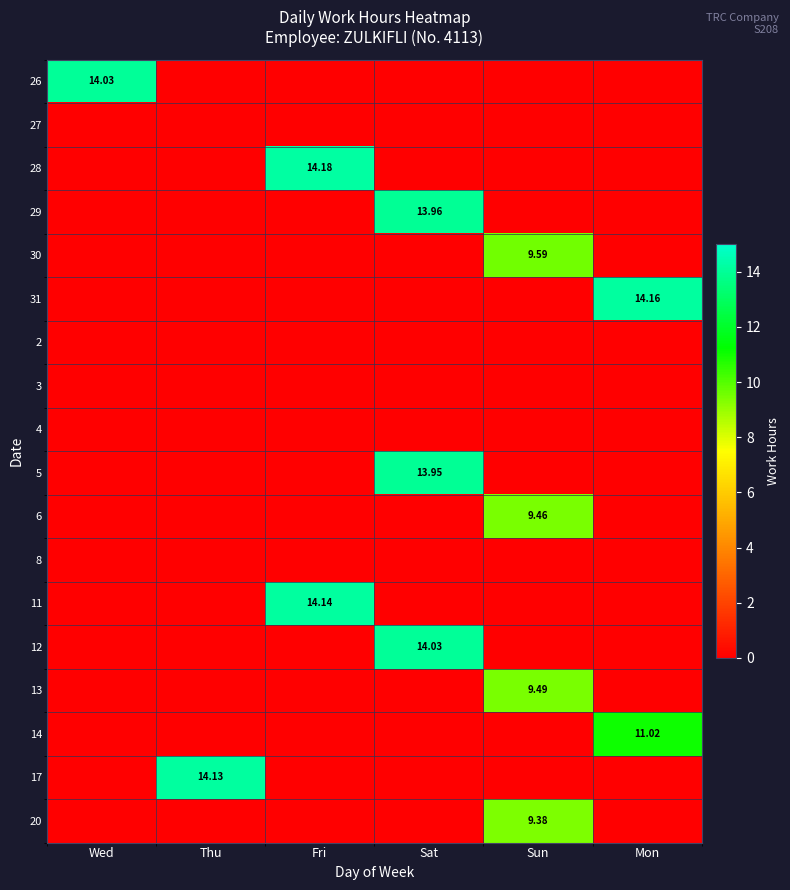

What is the total value across all series at Wed?

14.0